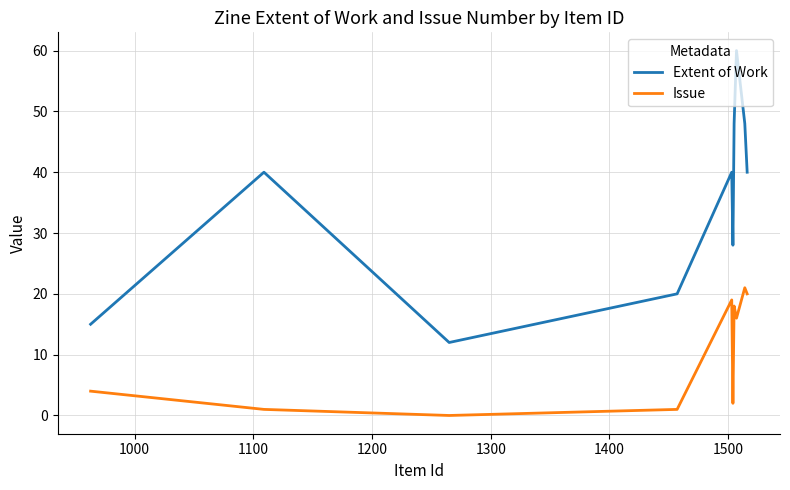

What is the difference between the maximum and minimum values in the Issue series?

21